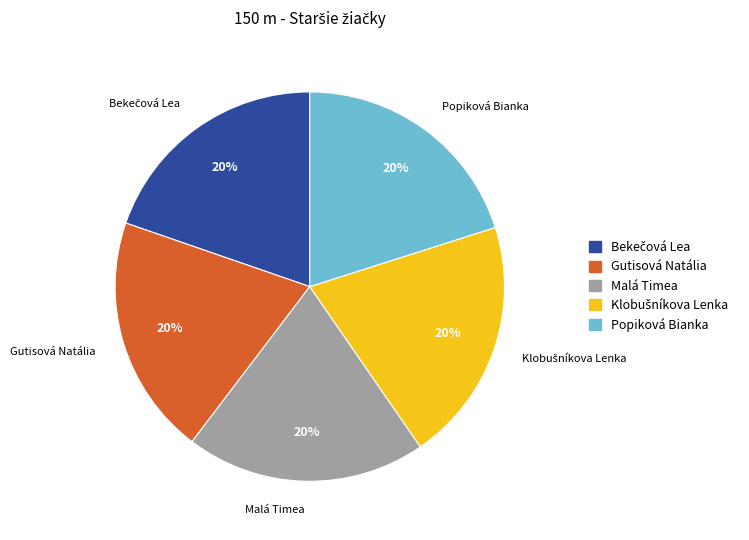

Is Malá Timea the majority of the pie?

No